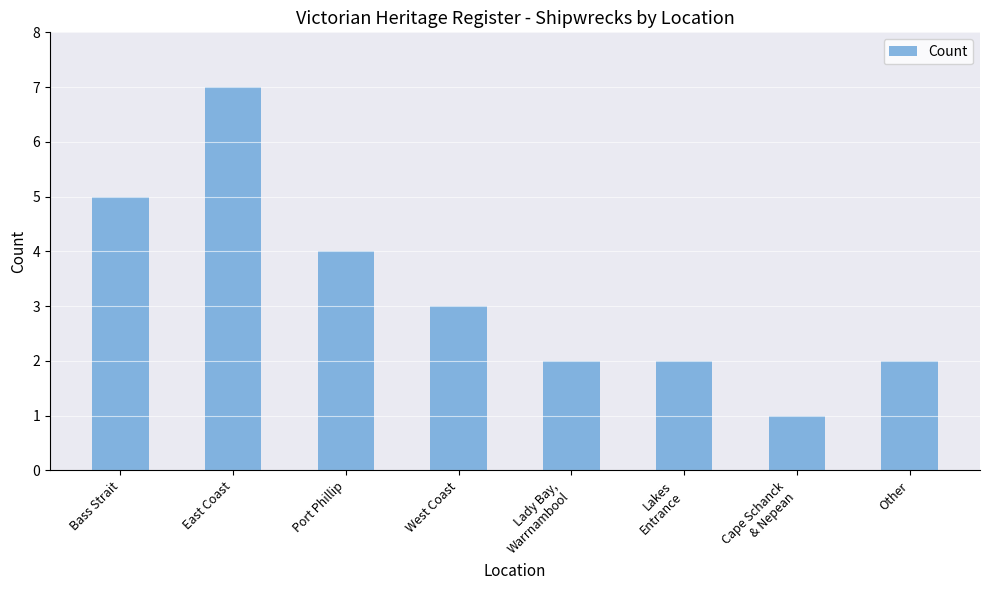

Reading left to right, list all the values displayed in this chart.

5	7	4	3	2	2	1	2